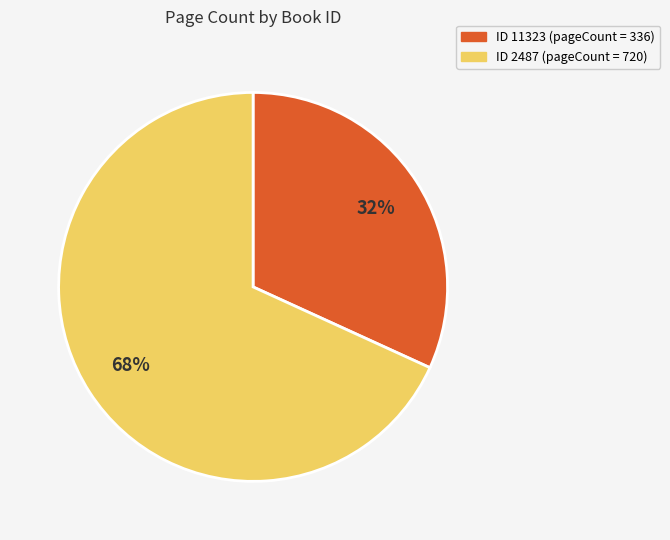

Is there a majority slice in this chart?

Yes